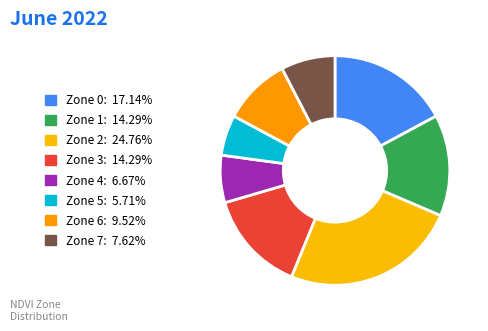

Count the number of slices in the pie.

8